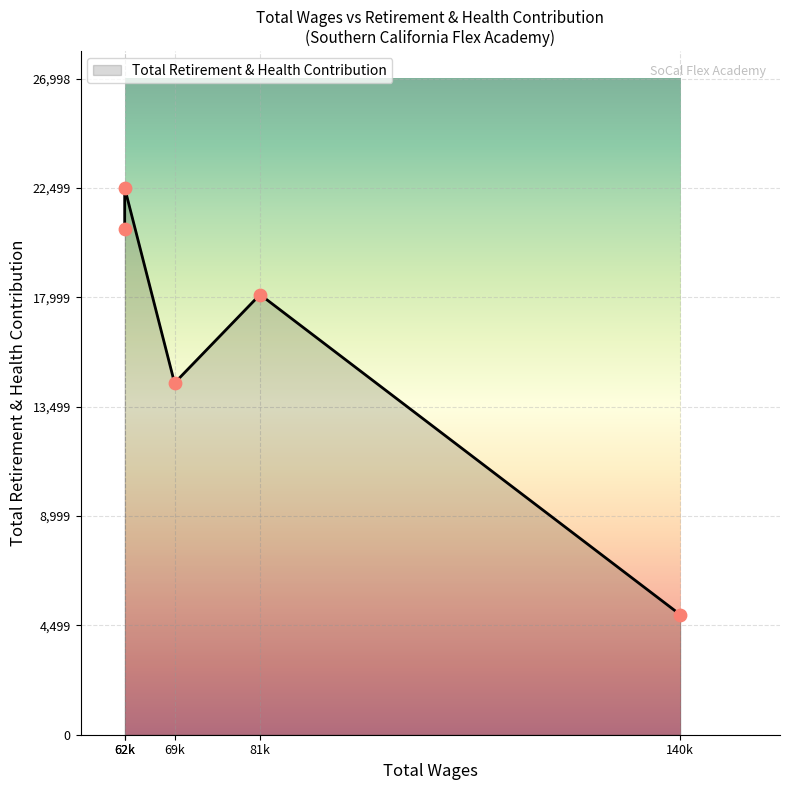

Between 140000 and 62000, which is larger?

62000